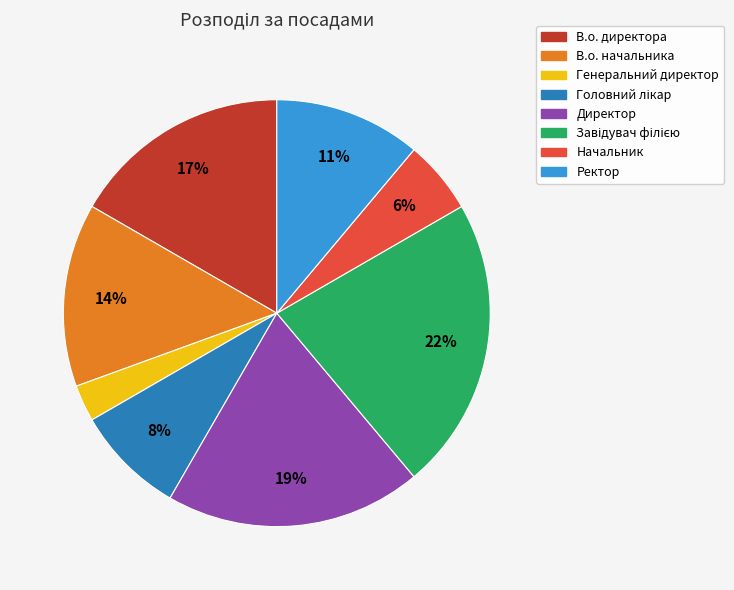

Which category has the smallest portion of the pie?

Генеральний директор